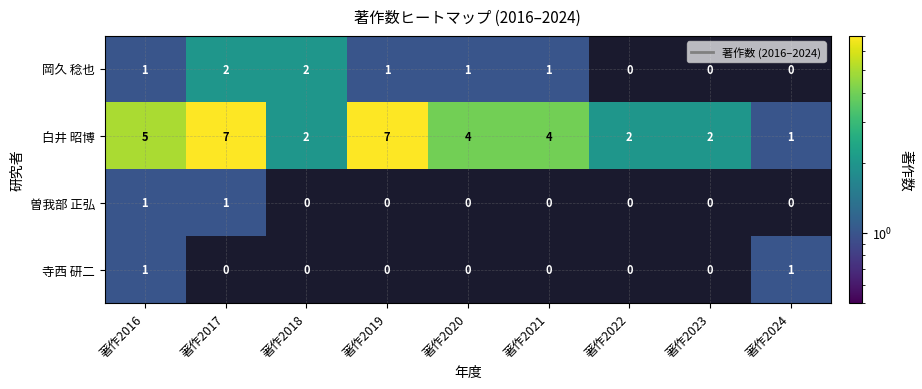

Where is 曽我部 正弘 nearest to the value 1?

著作2016